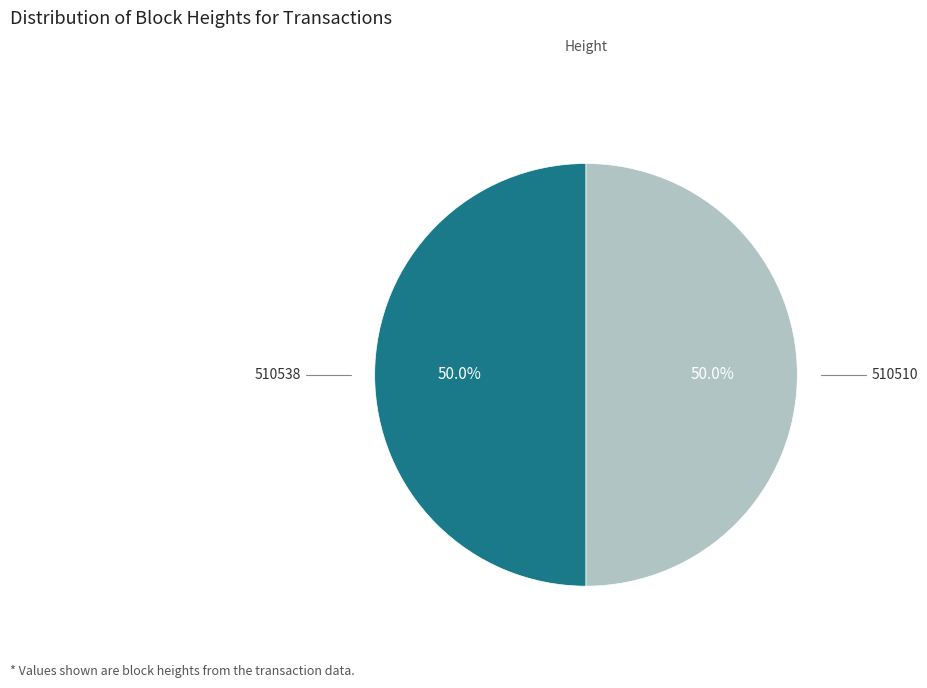

Count the number of slices in the pie.

2